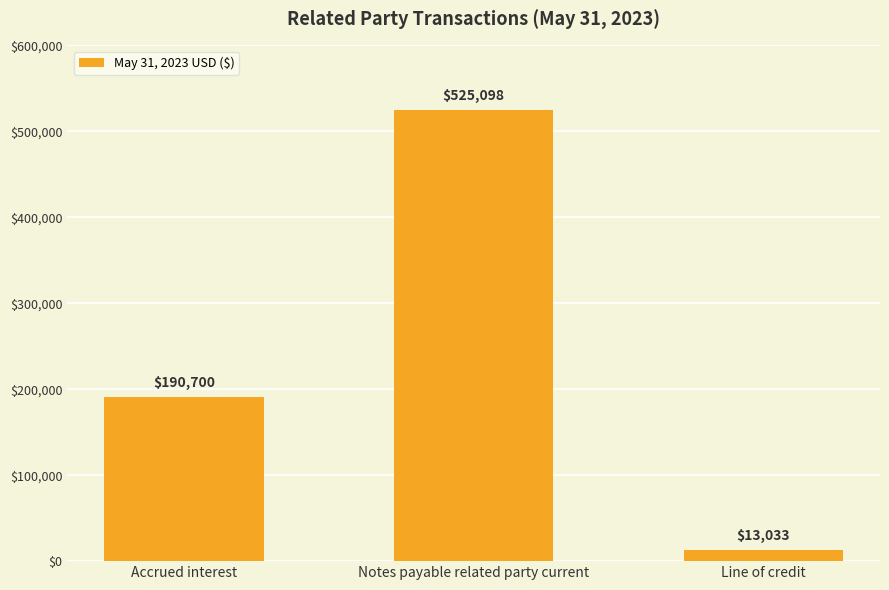

How many series are shown in this chart?

1